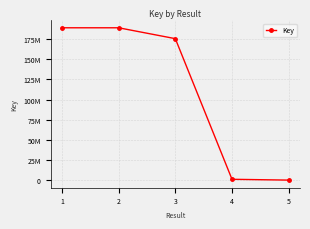

Is this an area chart (filled region under the line)?

No